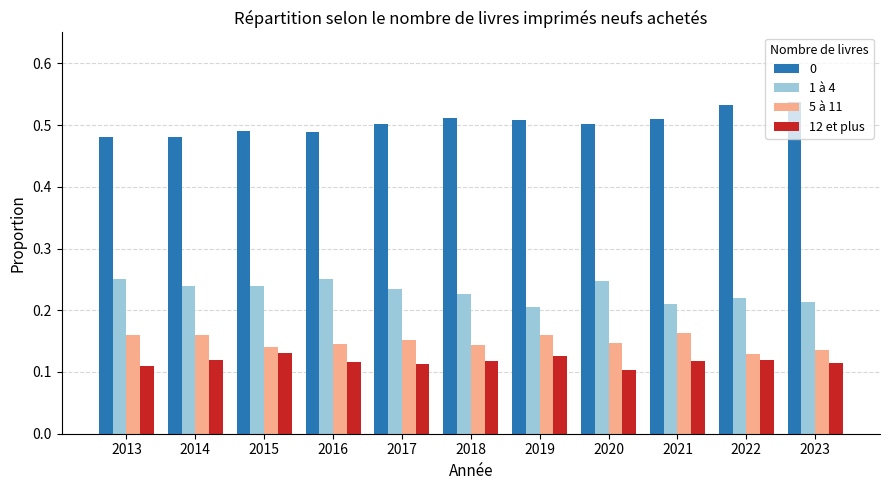

The value of 1 à 4 at 2018 is 0.2. True or false?

True